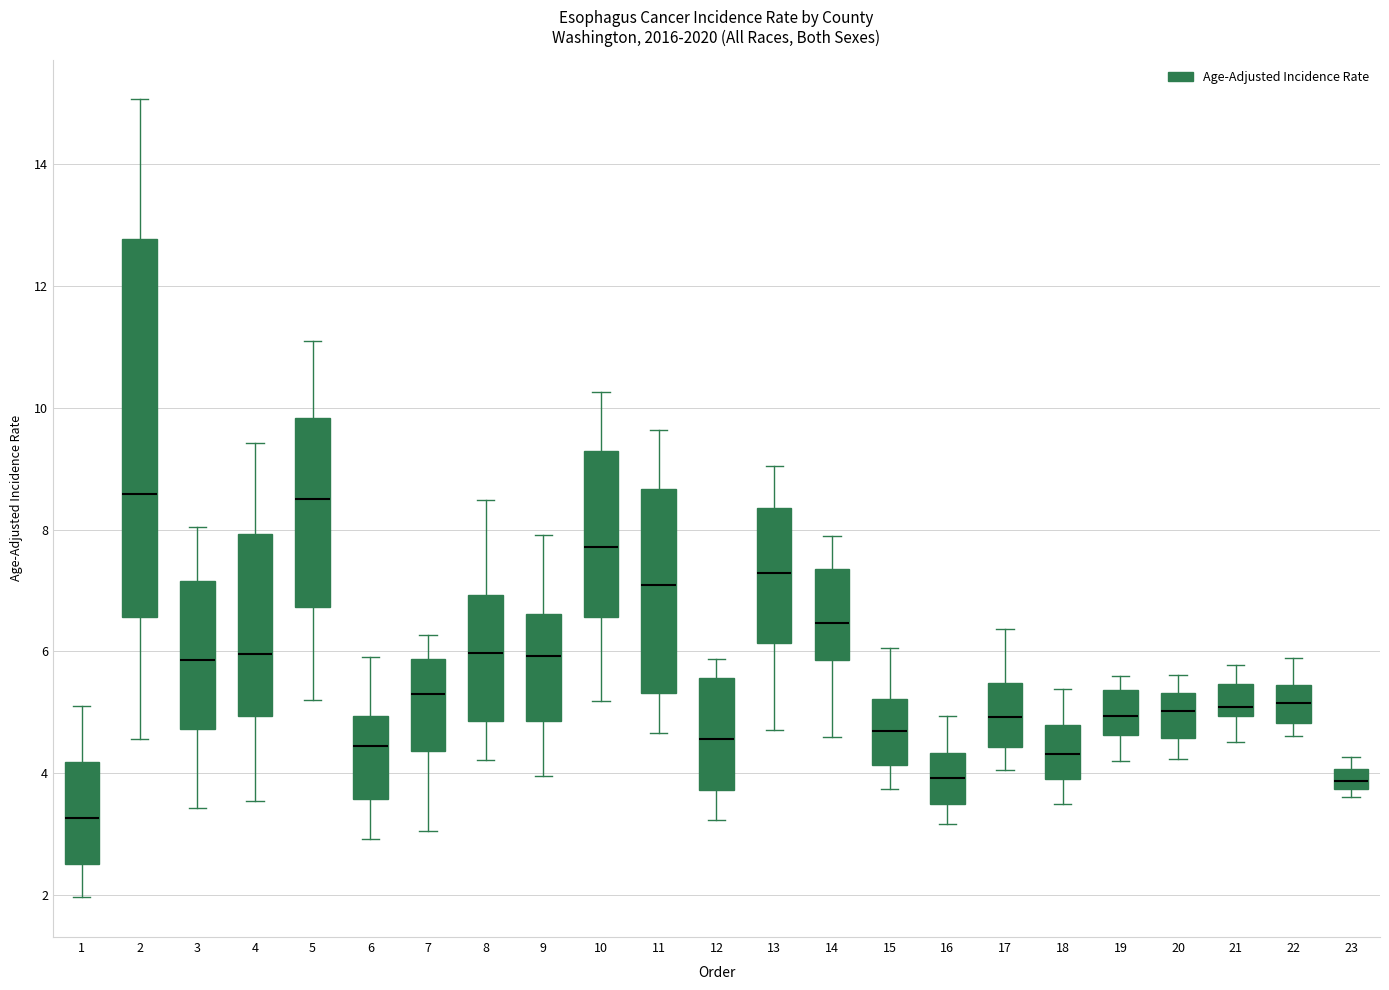

Which box's median line is the lowest?

1